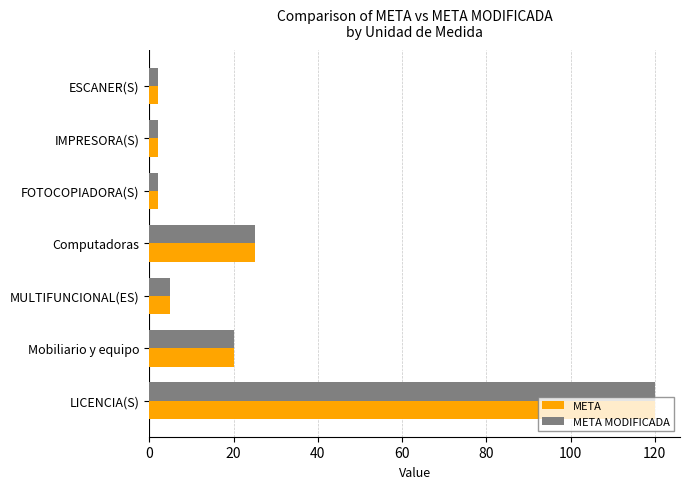

What is the difference between the second highest and second lowest values in the META series?

23